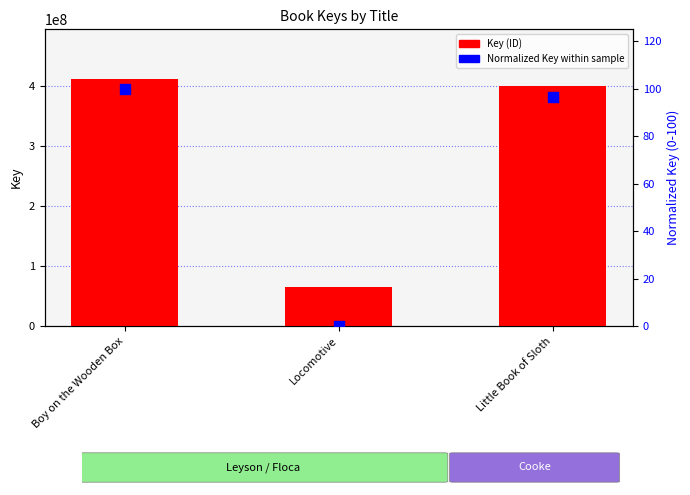

Which series has the largest total across all categories?

Key (ID)